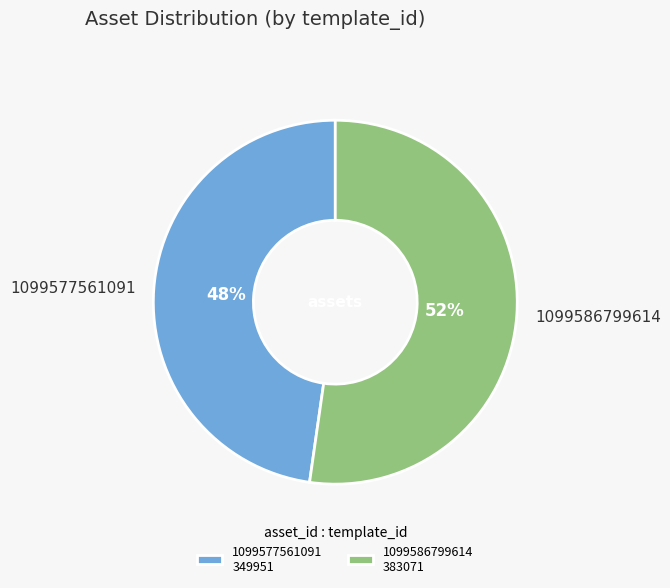

Rank the categories by value from lowest to highest.

1099577561091, 1099586799614